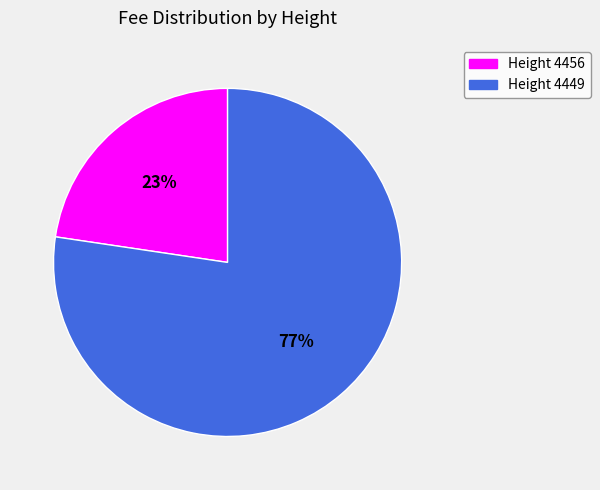

To the nearest percent, what is the average slice percentage?

50%